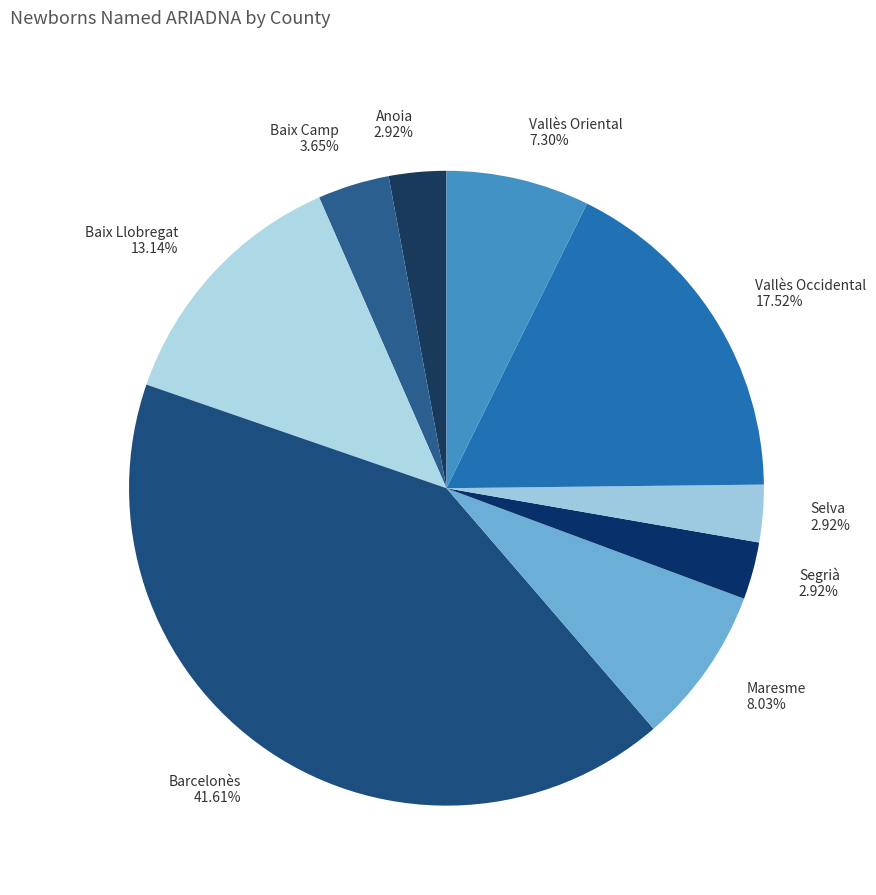

What percentage is the Vallès Oriental slice, to the nearest percent?

7%